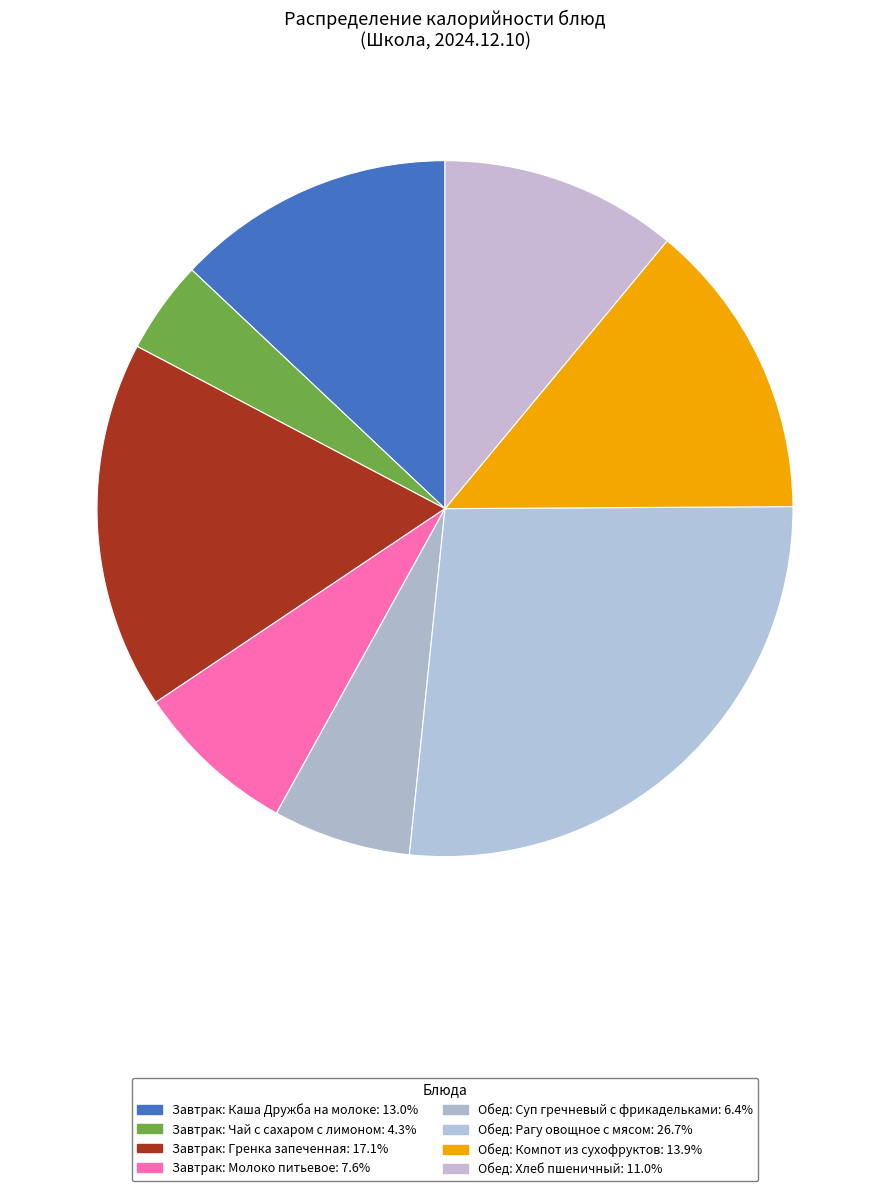

What is the largest slice in the pie chart?

Обед: Рагу овощное с мясом